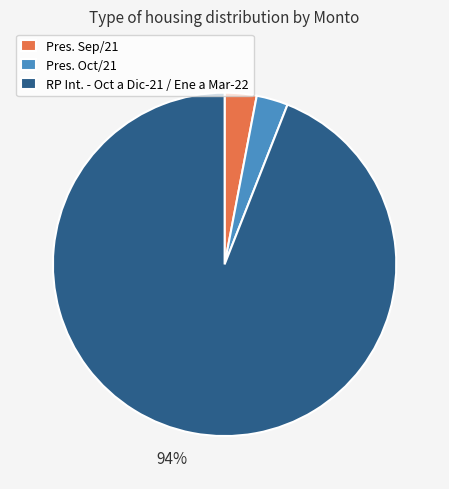

Count the number of slices in the pie.

3